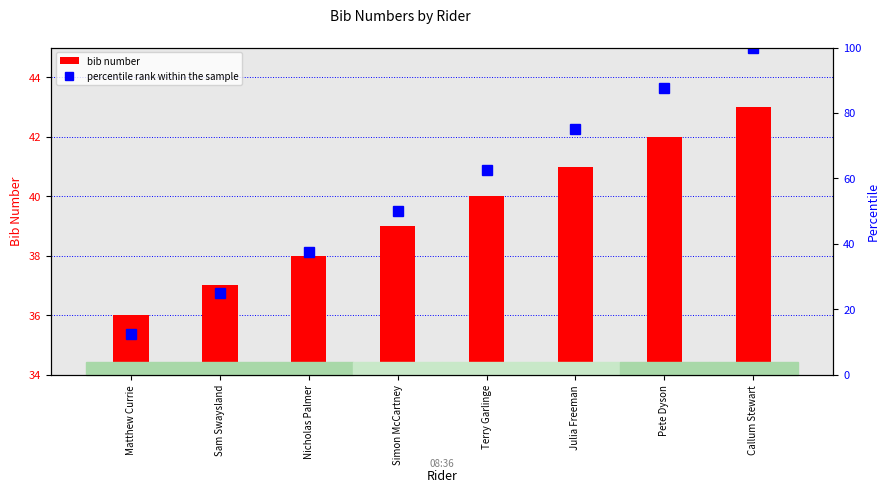

List the series in order of their peak value, lowest first.

bib number, percentile rank within the sample